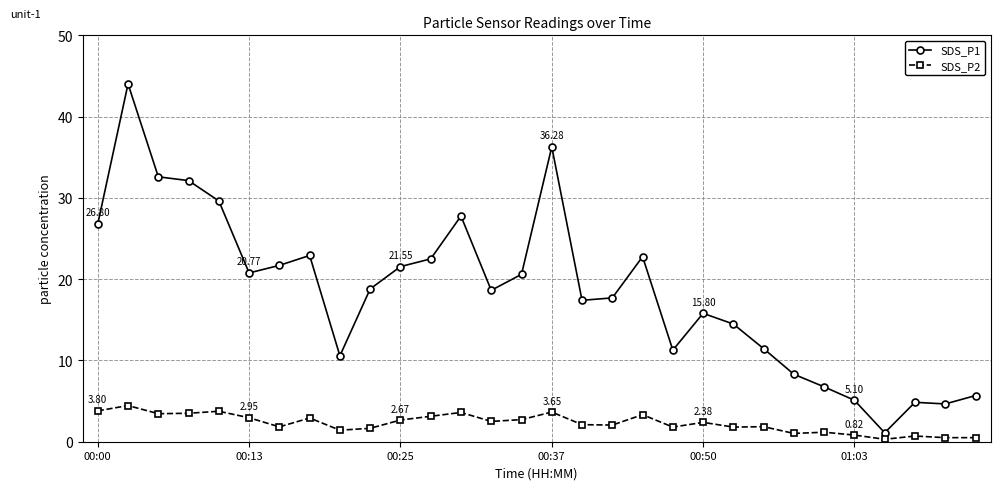

True or false: SDS_P1 has more than 1 interior local peaks.

True